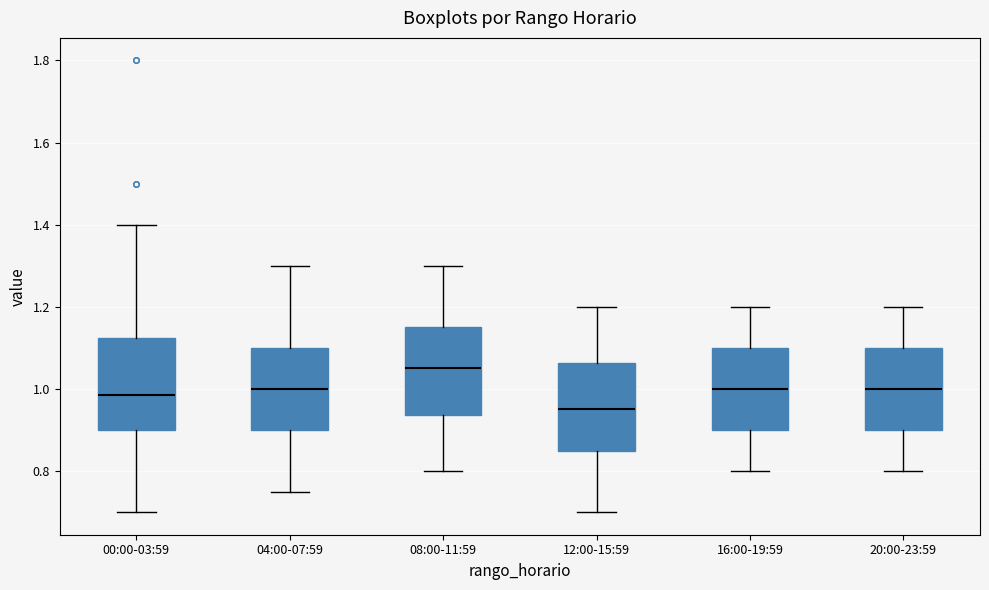

Reading left to right, read every box against the y-axis: the position of its median line, the range the box covers, and the ends of its whiskers. The values are not printed on the chart, so give them approximately, as read against the axis.

00:00-03:59: median 0.98, box 0.90 to 1.12, whiskers 0.70 to 1.40
04:00-07:59: median 1.00, box 0.90 to 1.10, whiskers 0.76 to 1.30
08:00-11:59: median 1.06, box 0.94 to 1.16, whiskers 0.80 to 1.30
12:00-15:59: median 0.96, box 0.86 to 1.06, whiskers 0.70 to 1.20
16:00-19:59: median 1.00, box 0.90 to 1.10, whiskers 0.80 to 1.20
20:00-23:59: median 1.00, box 0.90 to 1.10, whiskers 0.80 to 1.20